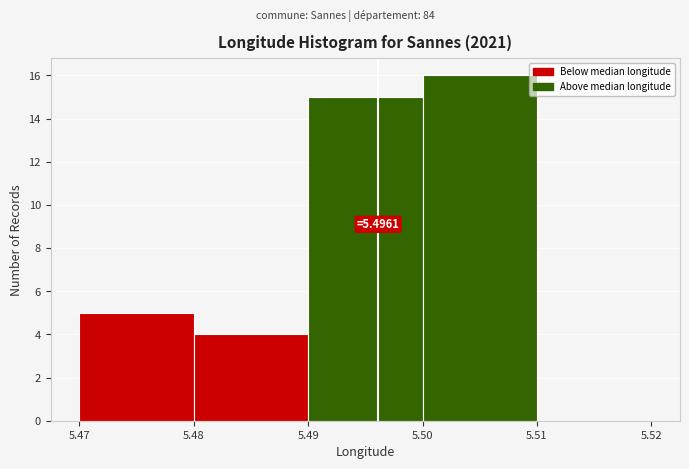

Over which range of the x-axis is the bar tallest?

5.50 to 5.51